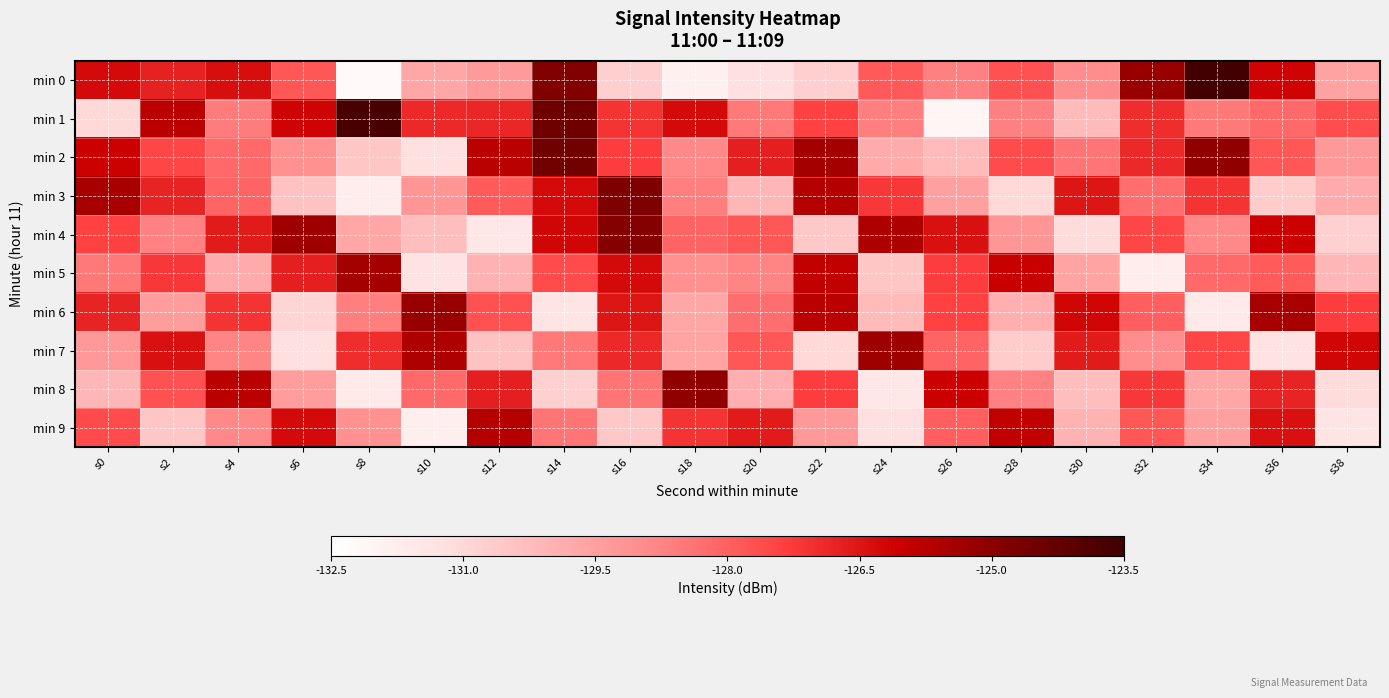

What is the spread (max minus min) of values at s28?

5.1